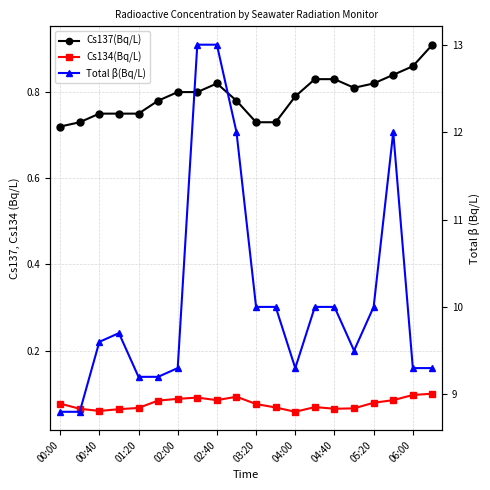

What is the total value across all series at 06:00?

10.3